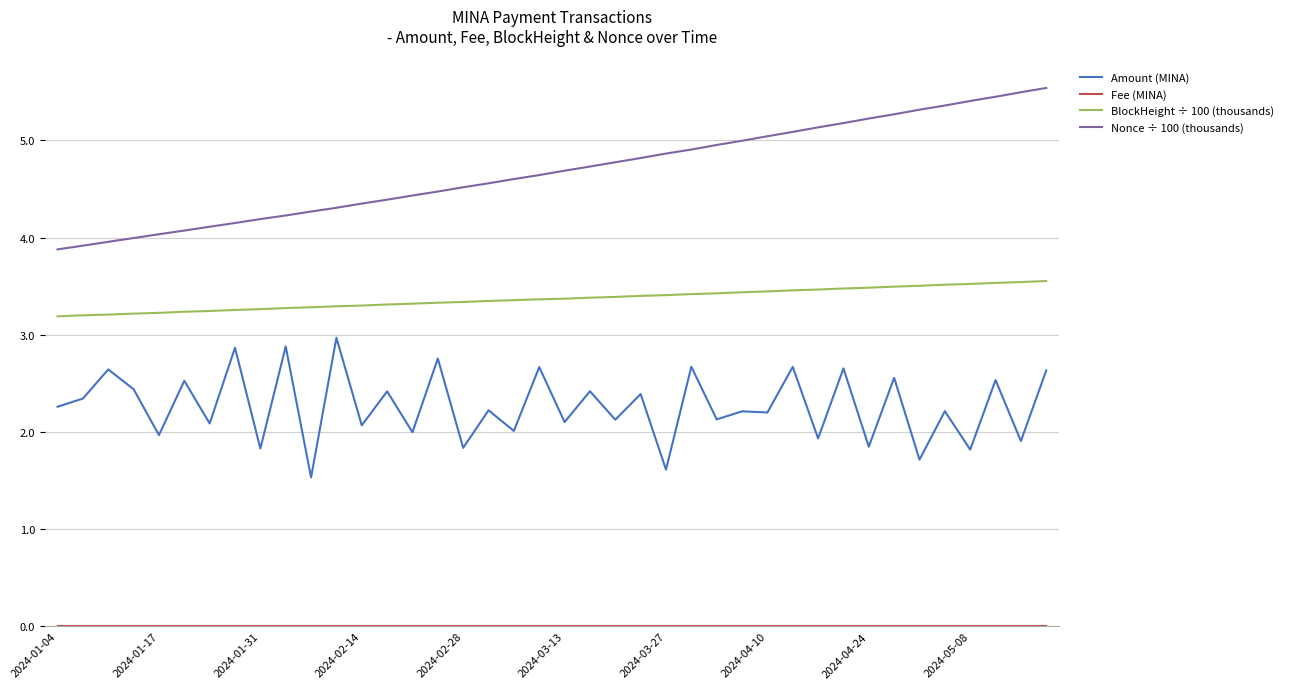

True or false: Nonce ÷ 100 (thousands) and BlockHeight ÷ 100 (thousands) cross at least once.

False